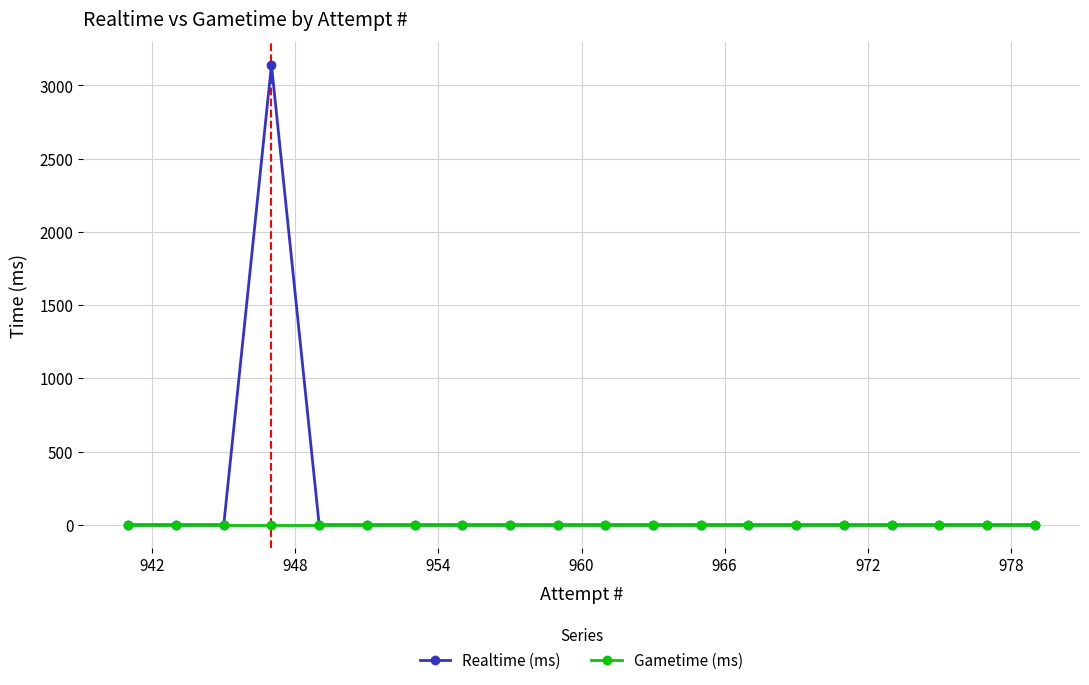

Reading left to right, transcribe all the data shown in this chart.

Realtime (ms): 0	0	0	3139	0	0	0	0	0	0	0	0	0	0	0	0	0	0	0	0
Gametime (ms): 0	0	0	0	0	0	0	0	0	0	0	0	0	0	0	0	0	0	0	0